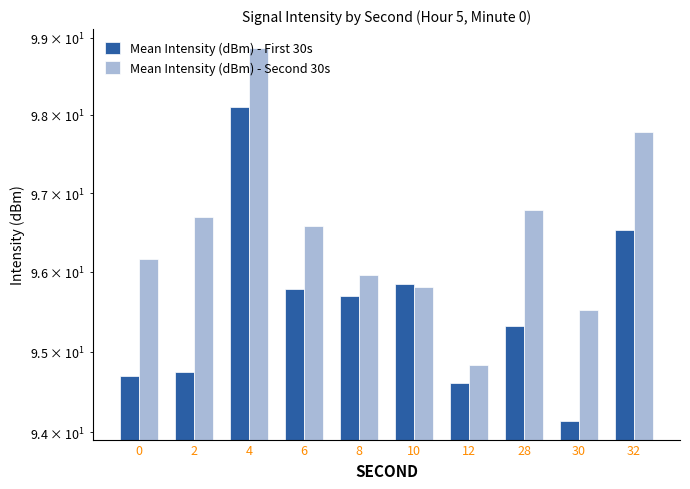

Reading left to right, list all the values displayed in this chart.

Mean Intensity (dBm) - First 30s: 94.7	94.7	98.1	95.8	95.7	95.9	94.6	95.3	94.1	96.5
Mean Intensity (dBm) - Second 30s: 96.2	96.7	98.9	96.6	96.0	95.8	94.8	96.8	95.5	97.8